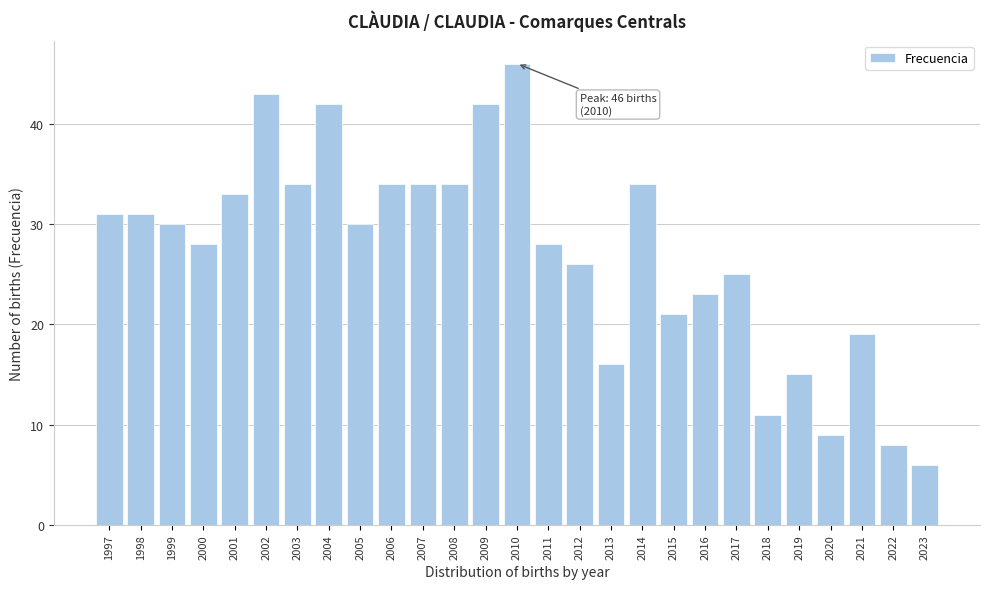

Reading left to right, what are all the values shown in this chart?

1997=31	1998=31	1999=30	2000=28	2001=33	2002=43	2003=34	2004=42	2005=30	2006=34	2007=34	2008=34	2009=42	2010=46	2011=28	2012=26	2013=16	2014=34	2015=21	2016=23	2017=25	2018=11	2019=15	2020=9	2021=19	2022=8	2023=6